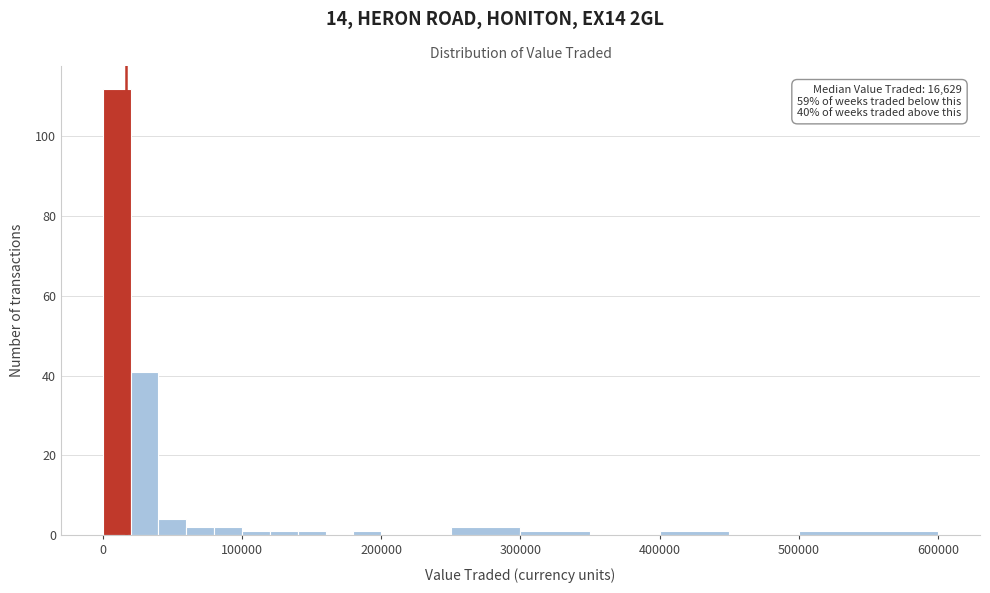

Read against the x-axis, roughly where is the centre of the tallest bar?

10000